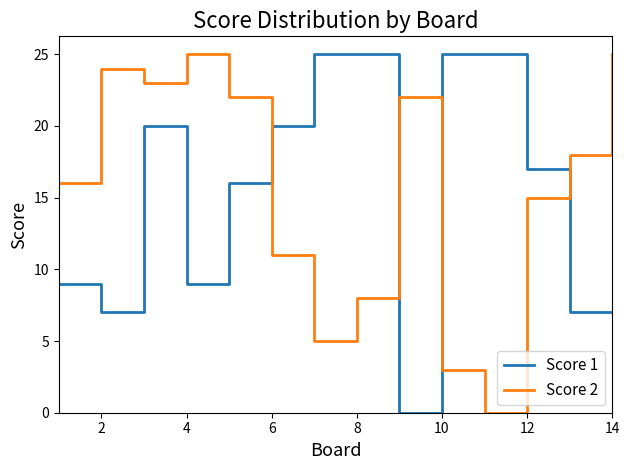

True or false: Score 2 and Score 1 cross at least once.

True